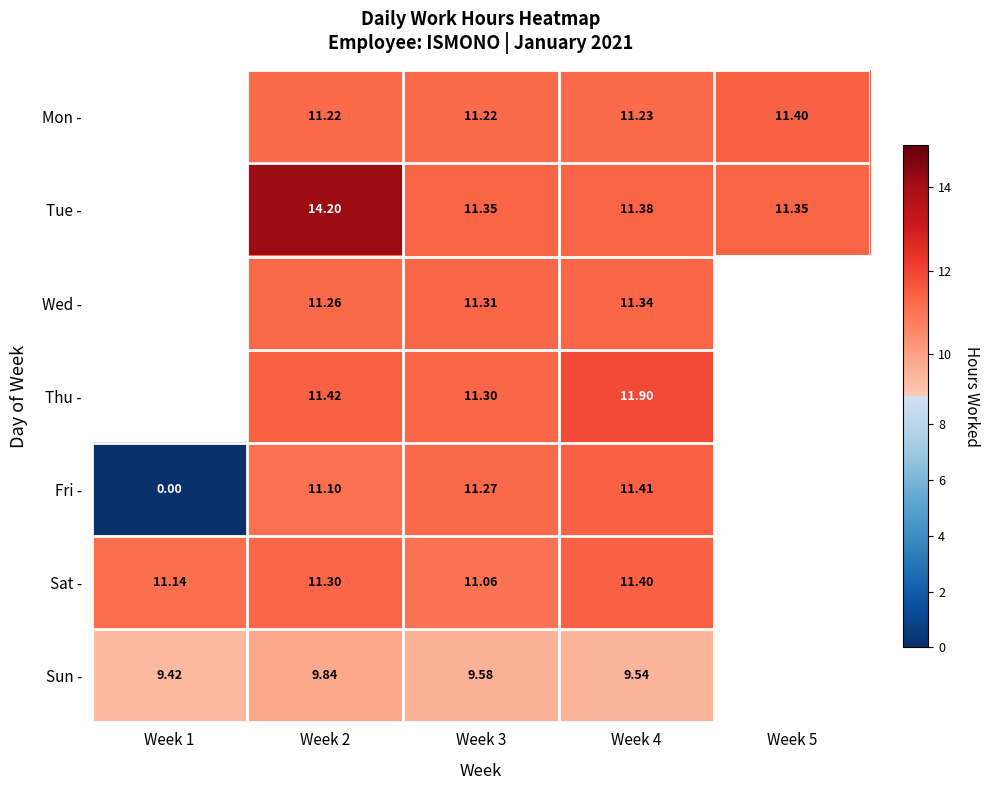

At which category is the sum across all series the highest?

Week 2